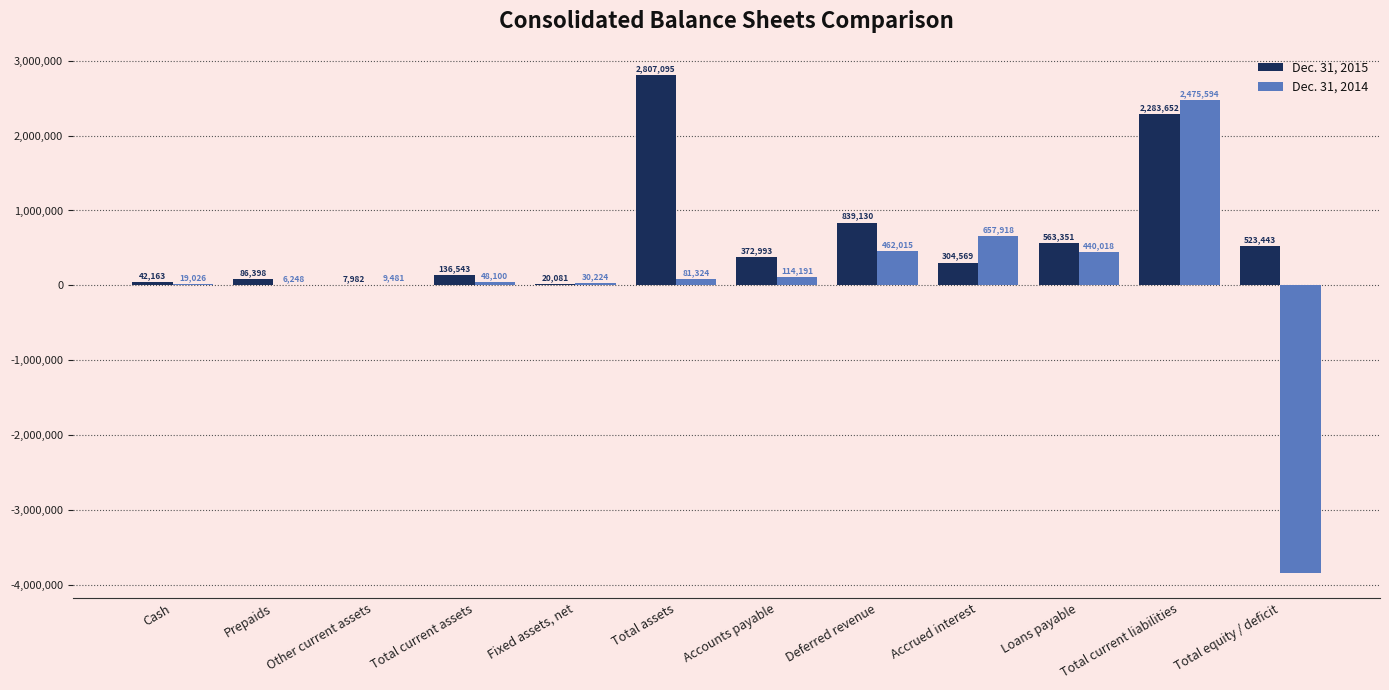

How many groups of bars are there?

12